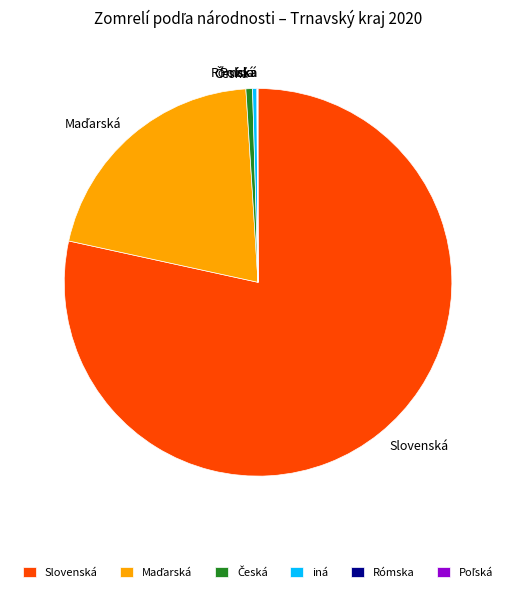

What is the largest slice in the pie chart?

Slovenská